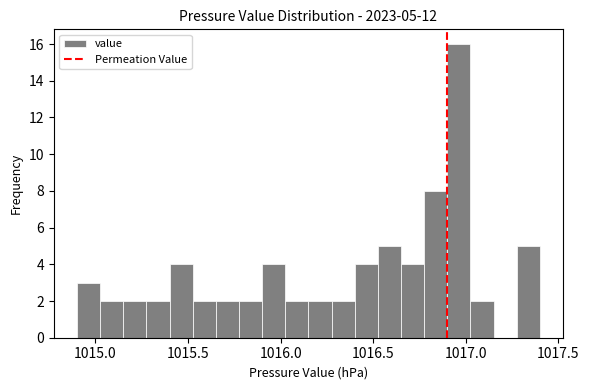

Around what value on the x-axis is the tallest bar? Give the approximate position of its centre, as read against the axis.

1016.95